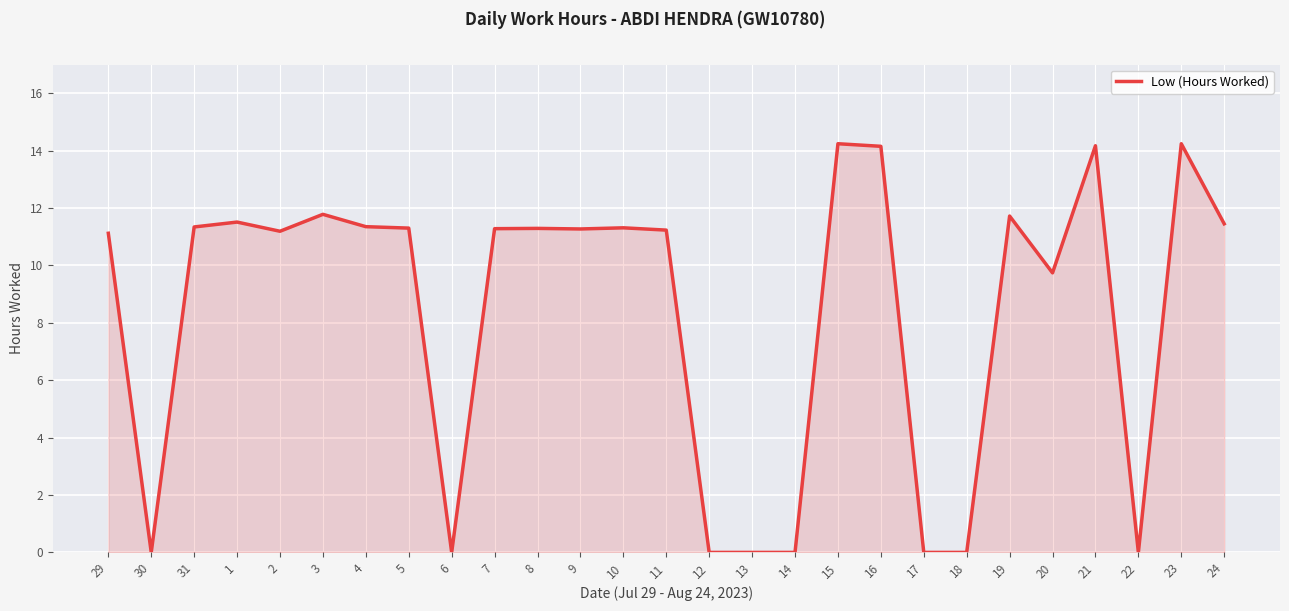

True or false: there are more than 2 points higher than both neighbors.

True